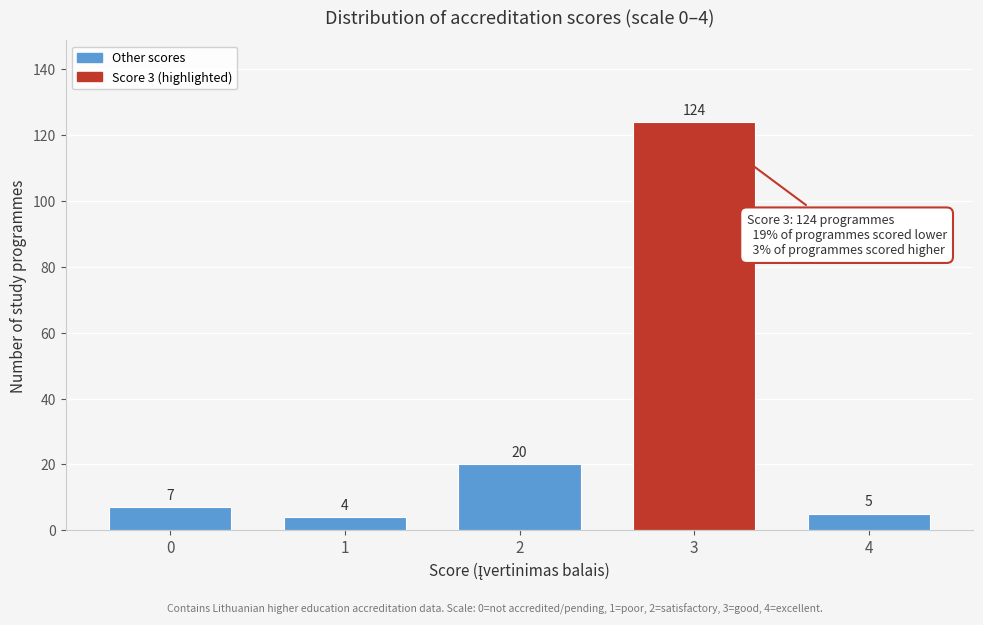

Reading right to left, transcribe all the data shown in this chart.

4=5	3=124	2=20	1=4	0=7